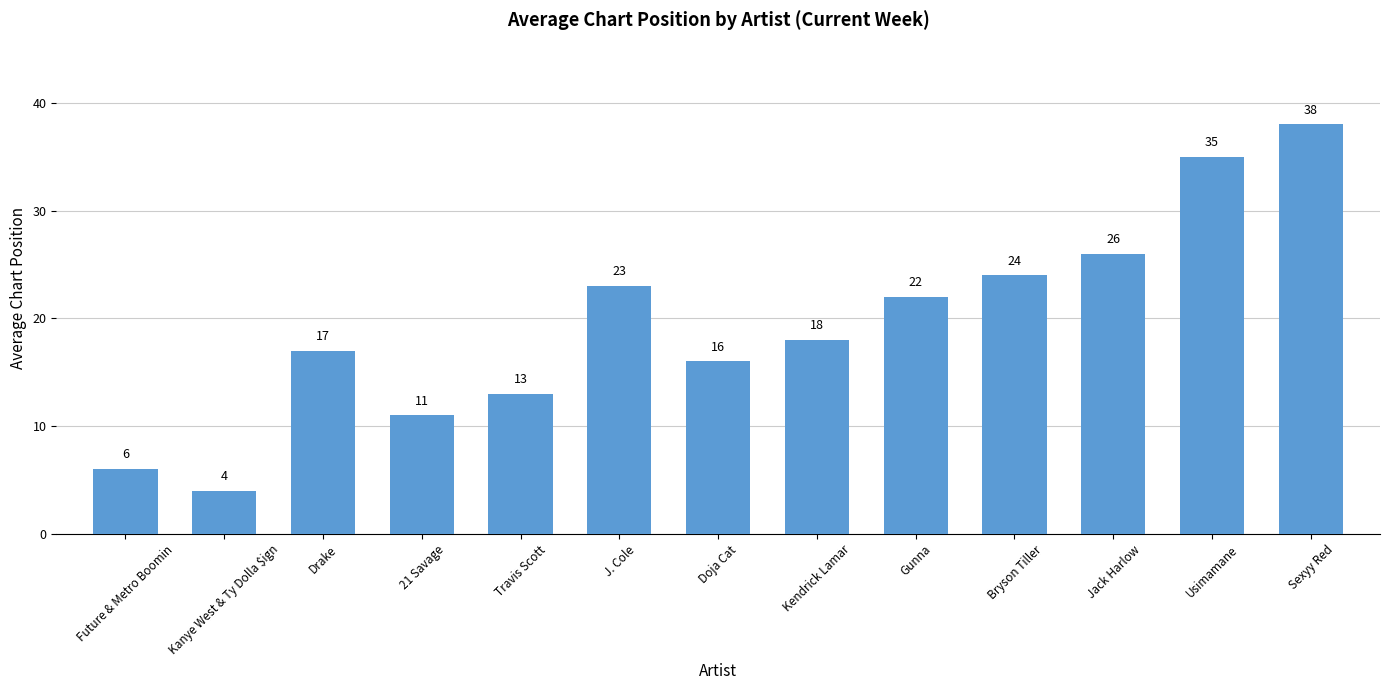

Reading left to right, what are all the values shown in this chart?

6	4	17	11	13	23	16	18	22	24	26	35	38